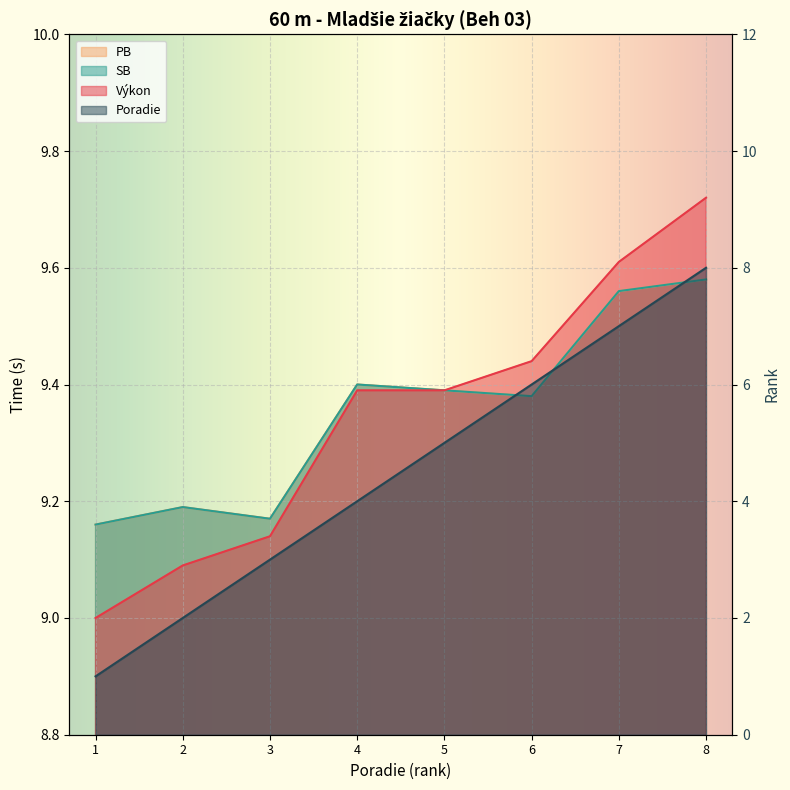

Which series has the largest total across all categories?

PB